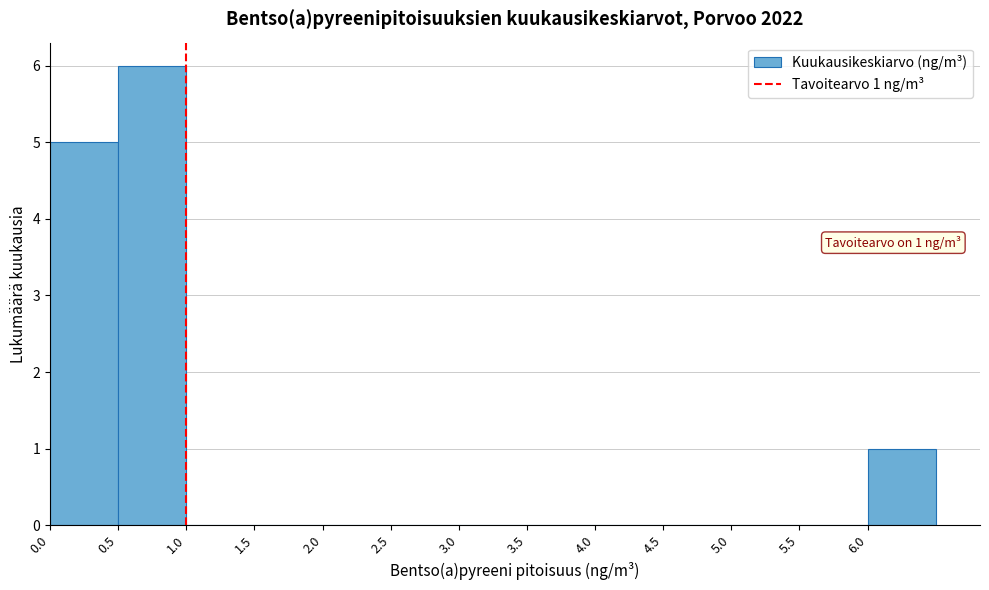

Which range on the x-axis has the tallest bar?

0.5 to 1.0